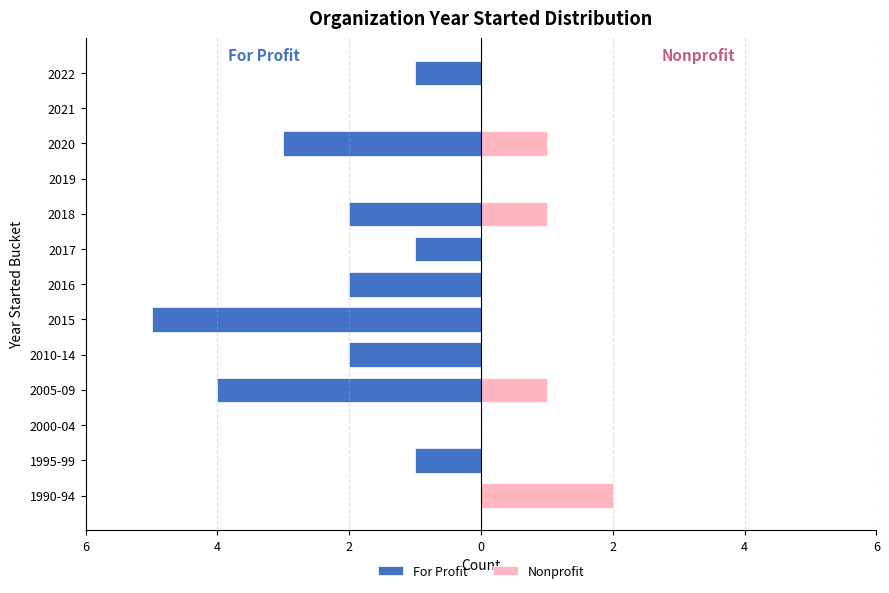

True or false: For Profit has a value of 2 at 2000-04.

False